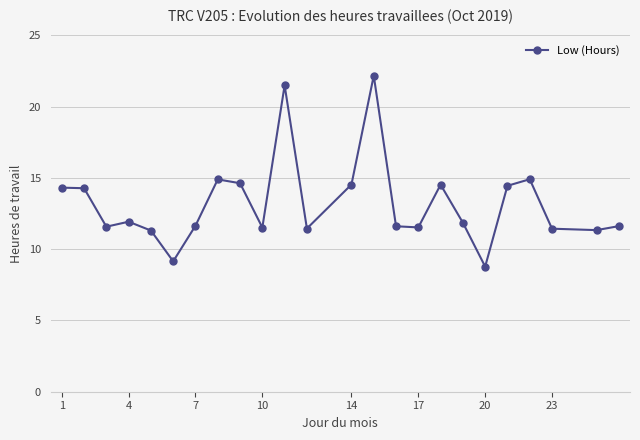

What is the average value?

13.2